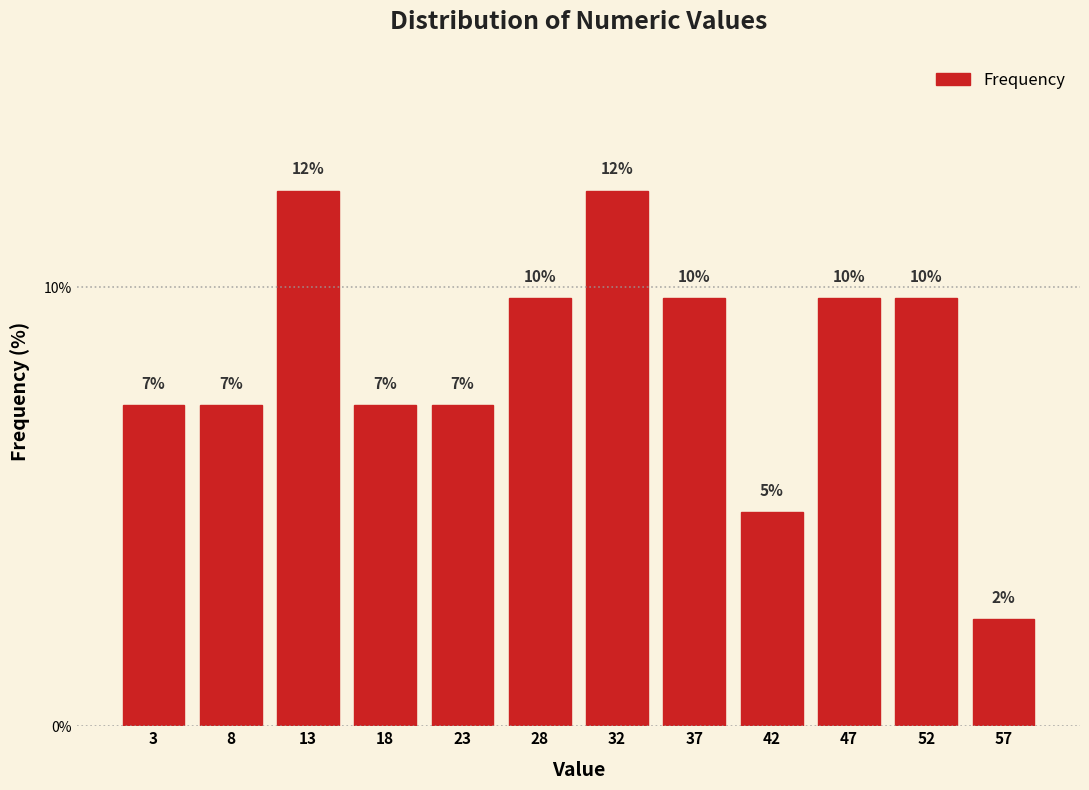

How many bars are there in total?

12